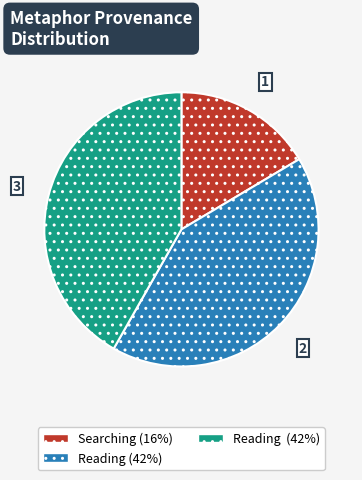

Is there a majority slice in this chart?

No